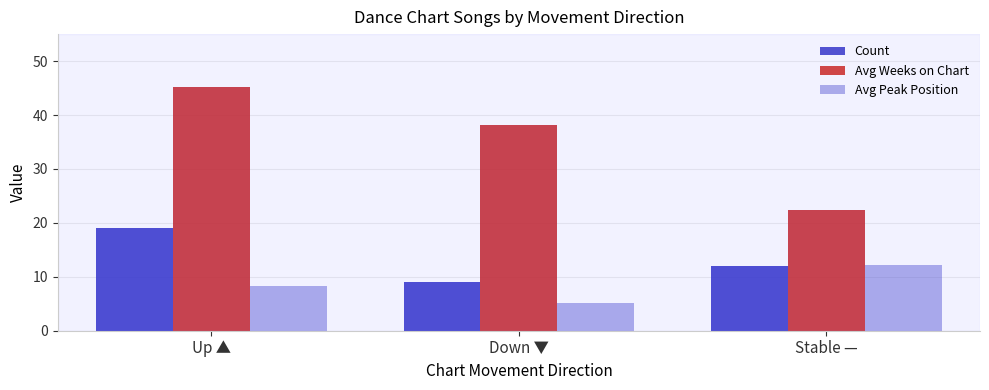

How many data points in Count are less than 12?

1